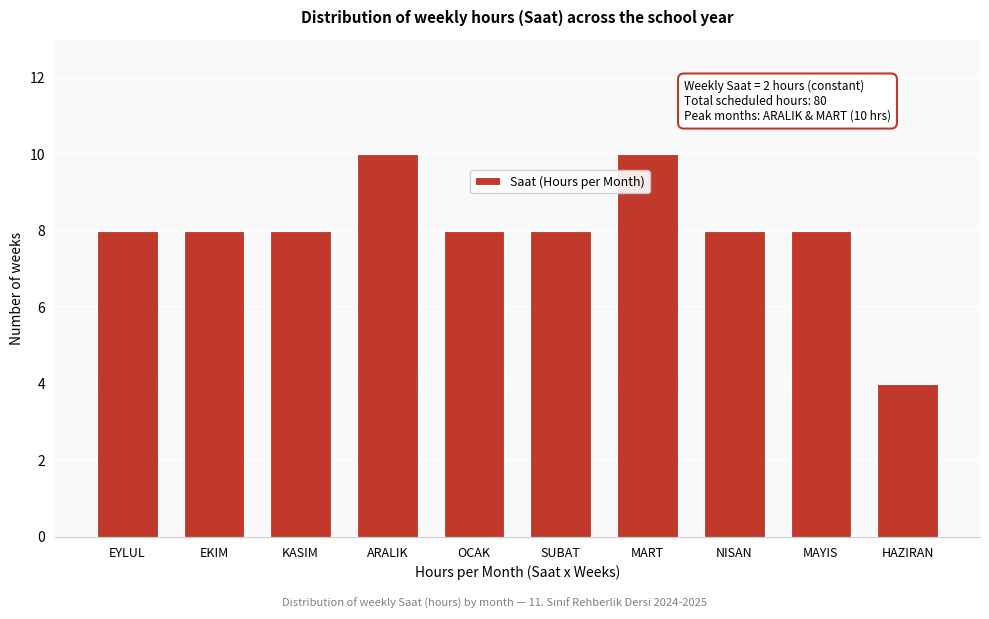

Reading right to left, what are all the values shown in this chart?

4	8	8	10	8	8	10	8	8	8